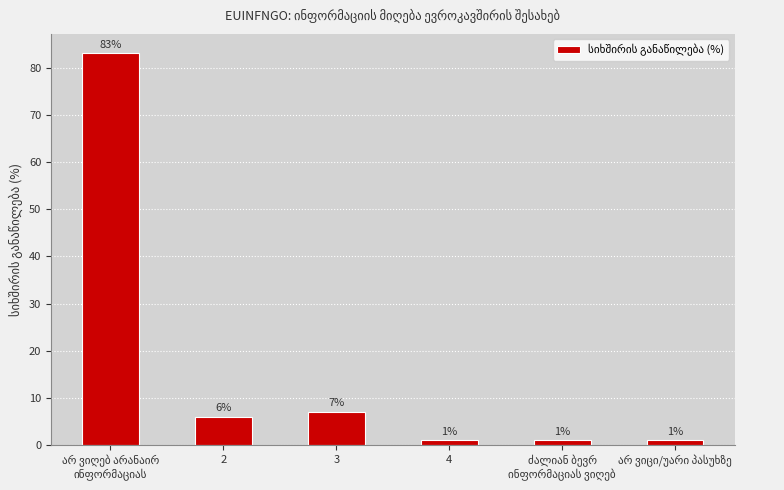

What is the sum of all values?

99